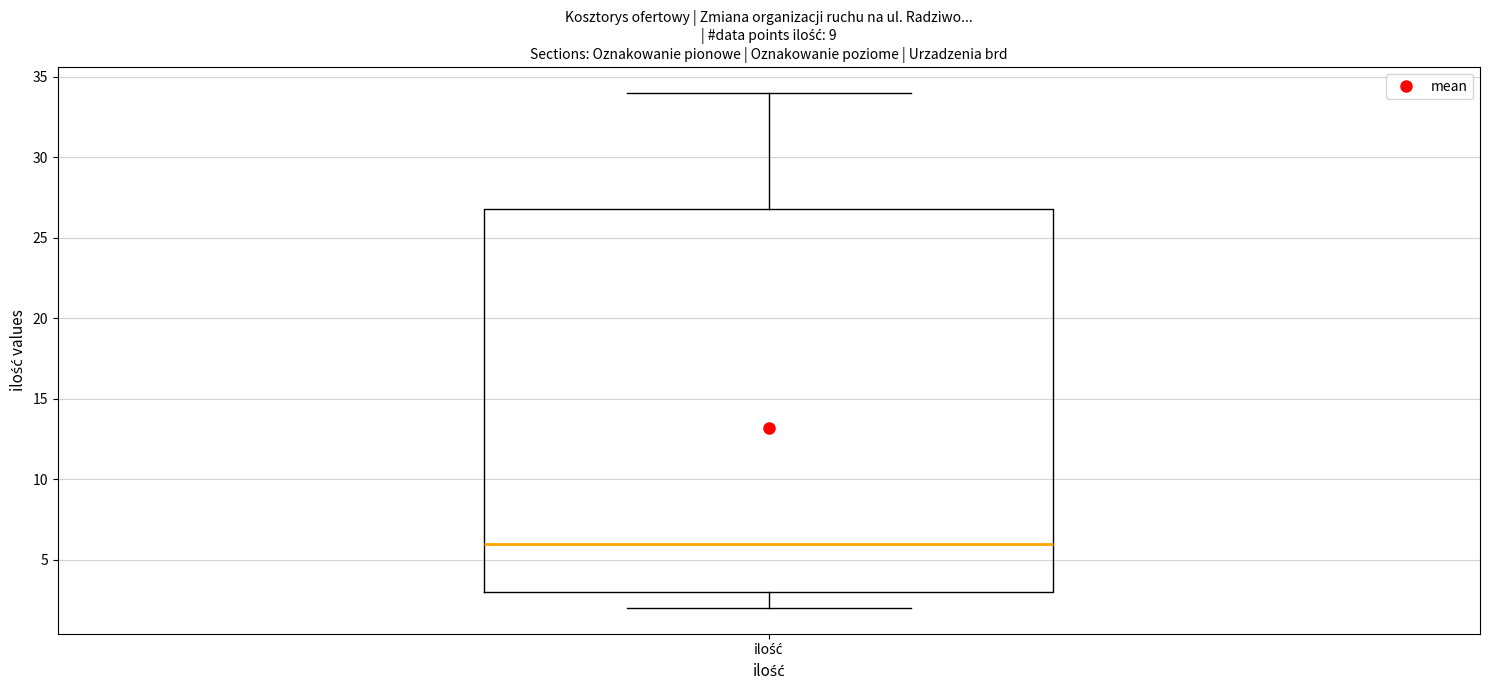

Where does the lower whisker of the box for ilość end on the y-axis? The values are not printed on the chart, so give them approximately, as read against the axis.

2